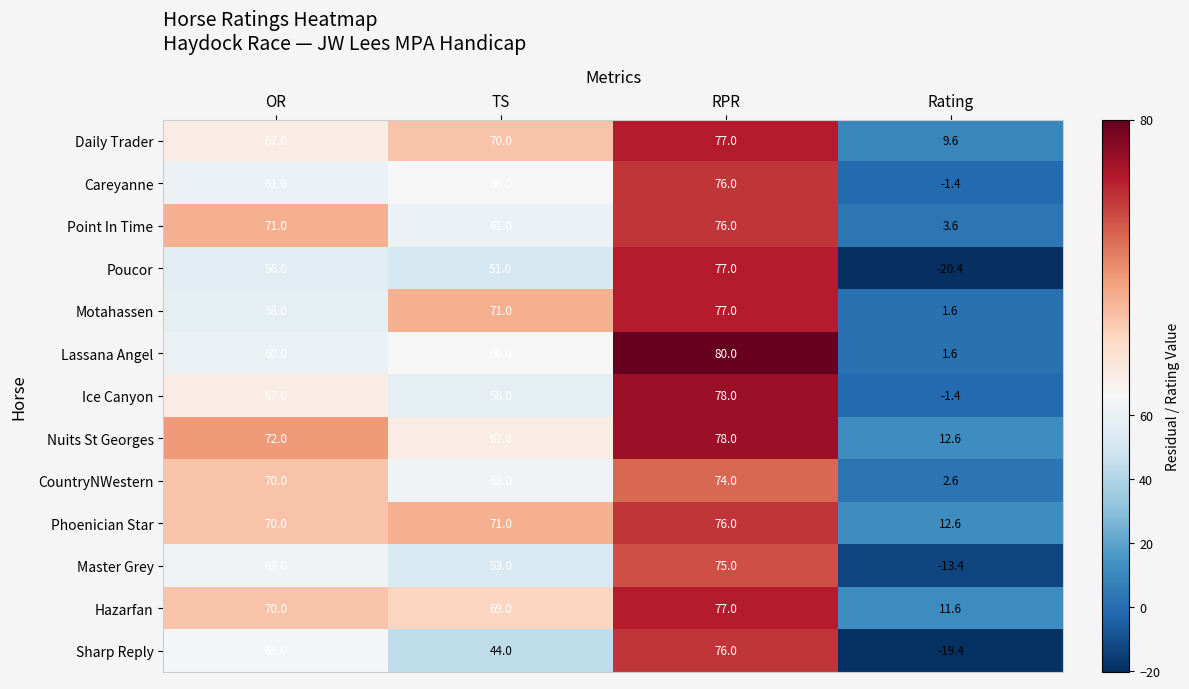

What is the smallest value displayed?

-20.4